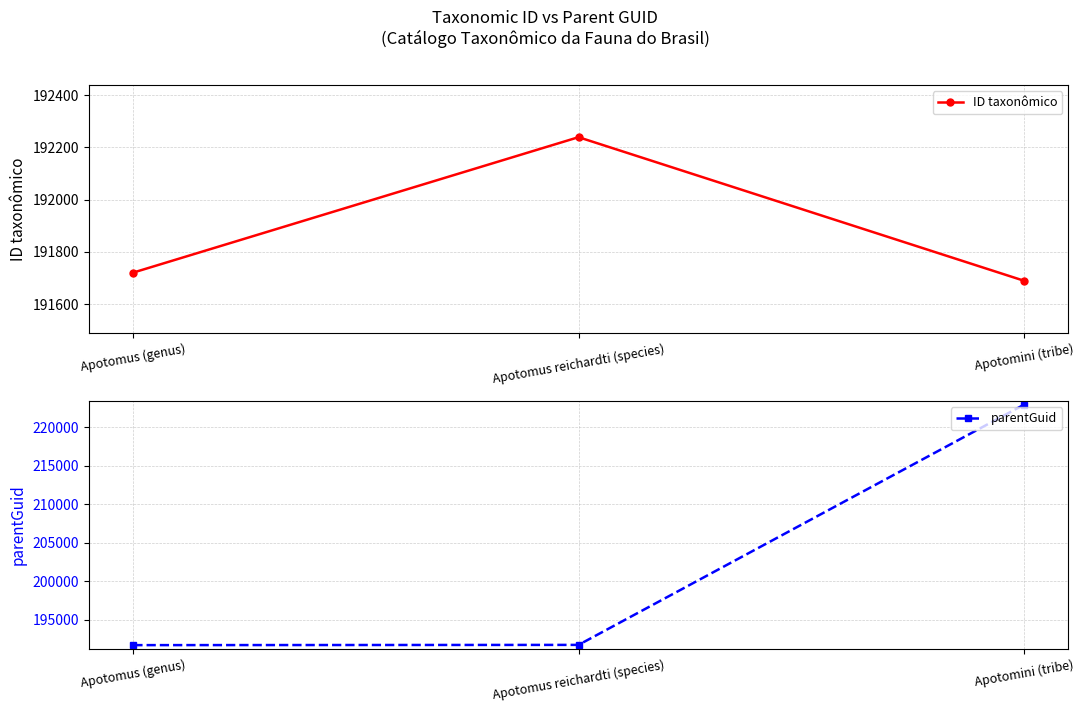

Is the value of ID taxonômico at Apotomus (genus) greater than the value of parentGuid at Apotomus reichardti (species)?

No